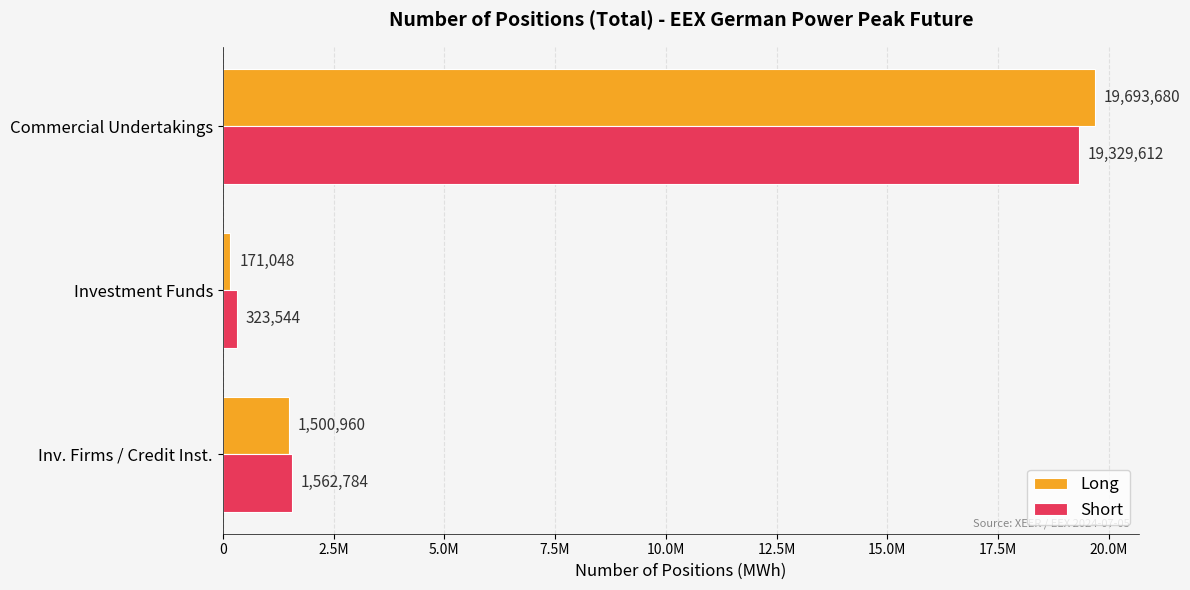

Which series has the widest spread of values?

Long